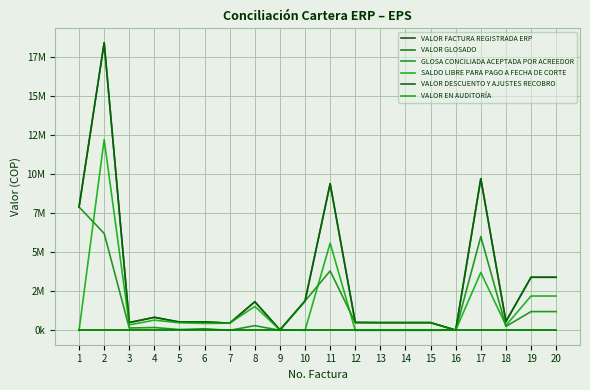

At which label is VALOR GLOSADO closest to 9207759?

11